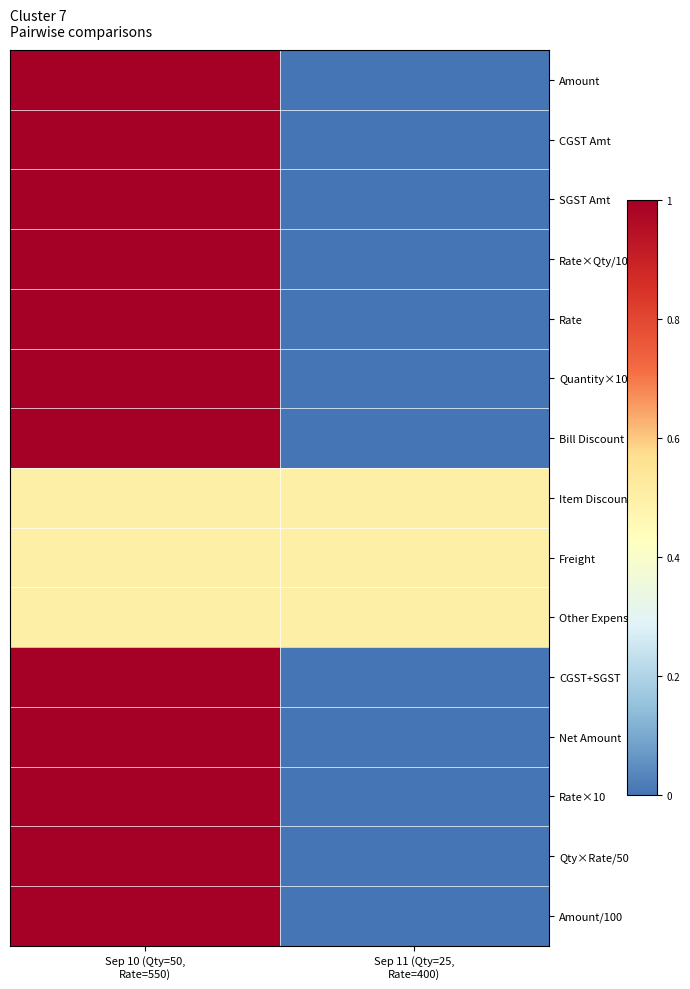

Which series has the widest spread of values?

Amount